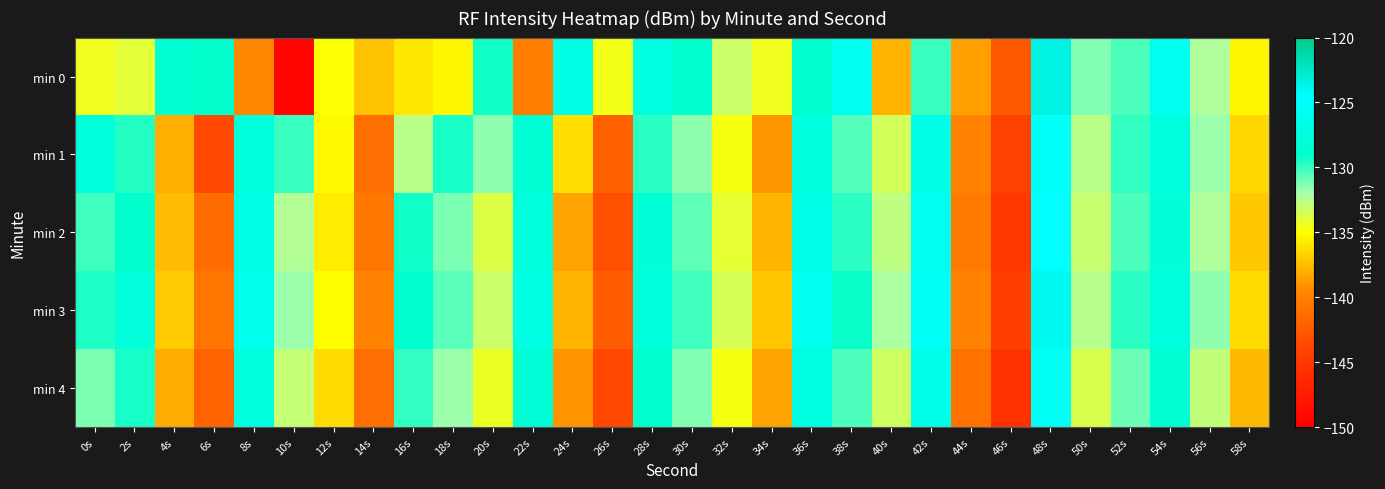

Which series has the widest spread of values?

min 0